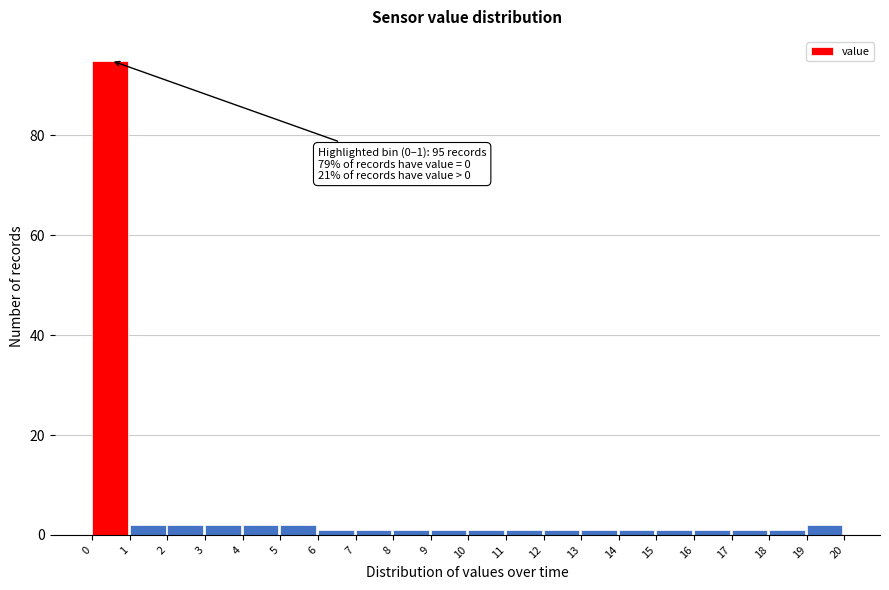

Which range on the x-axis has the tallest bar?

0 to 1